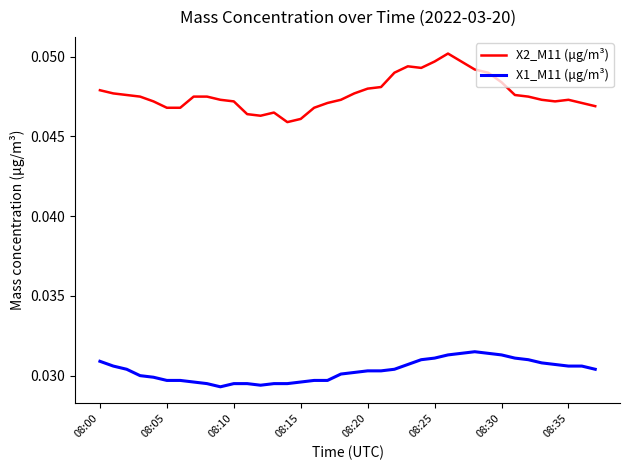

List the series in order of their peak value, highest first.

X2_M11 (μg/m³), X1_M11 (μg/m³)